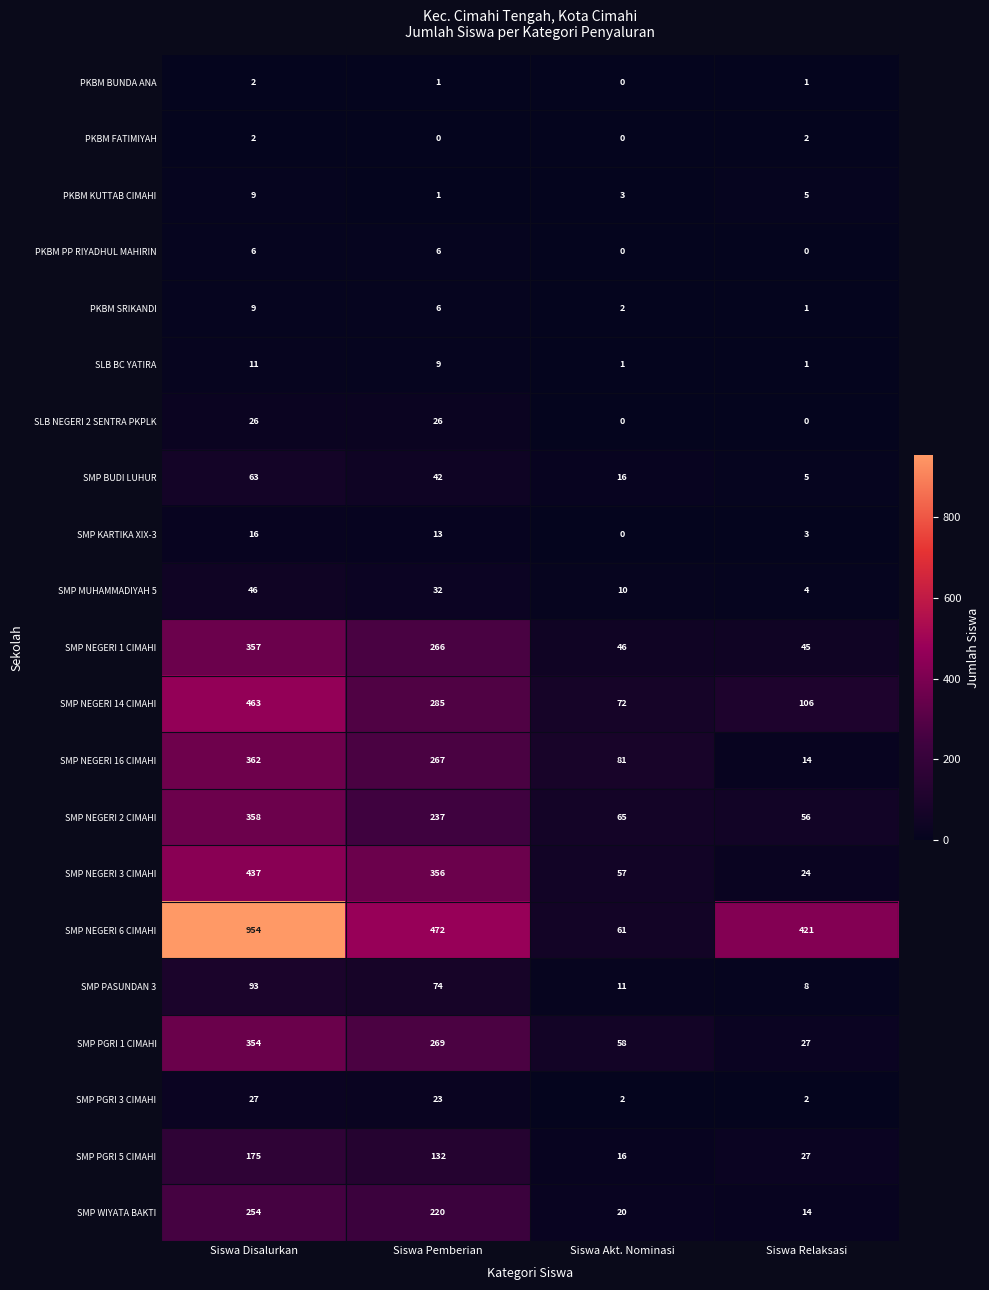

Which series has the largest range (max minus min)?

SMP NEGERI 6 CIMAHI